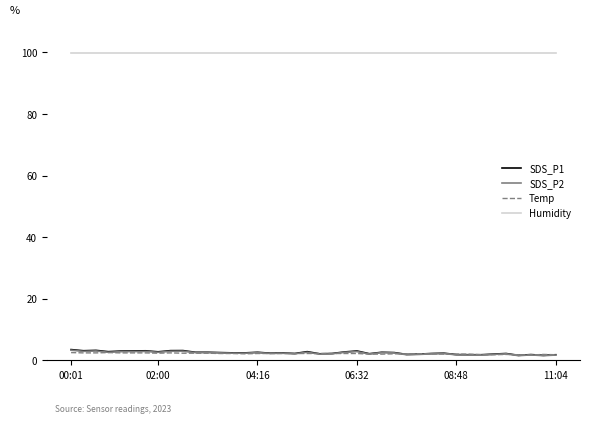

What is the average value of the Humidity series?

99.9